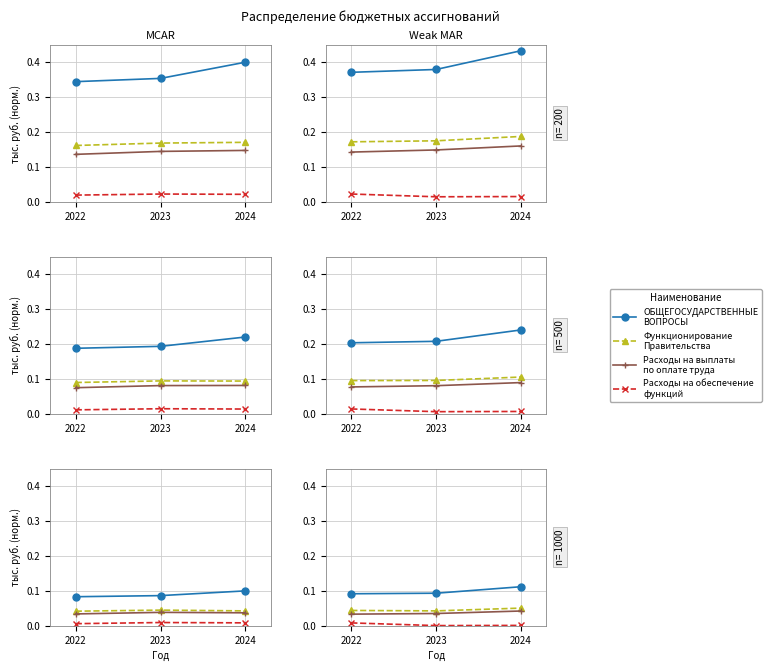

List the labels in order of ОБЩЕГОСУДАРСТВЕННЫЕ ВОПРОСЫ value, smallest first.

2022, 2023, 2024